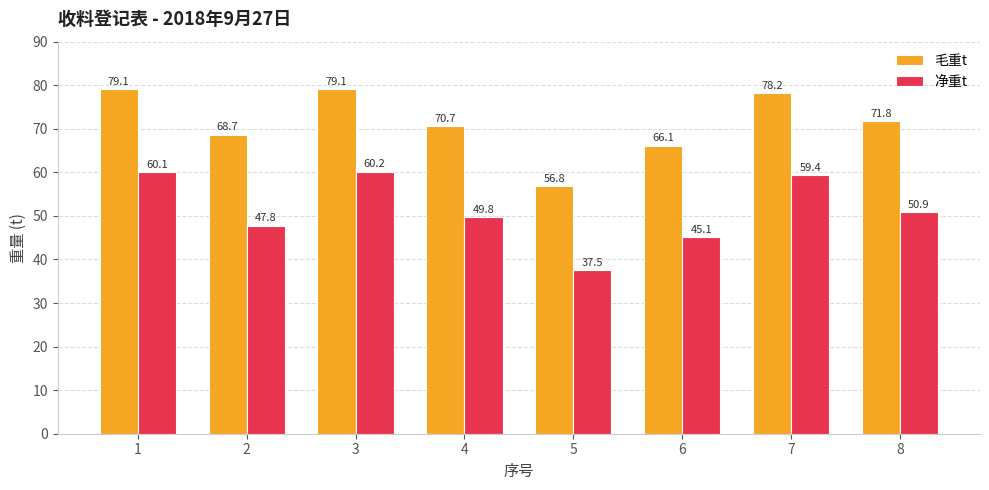

What is the total value across all series at 8?

122.7